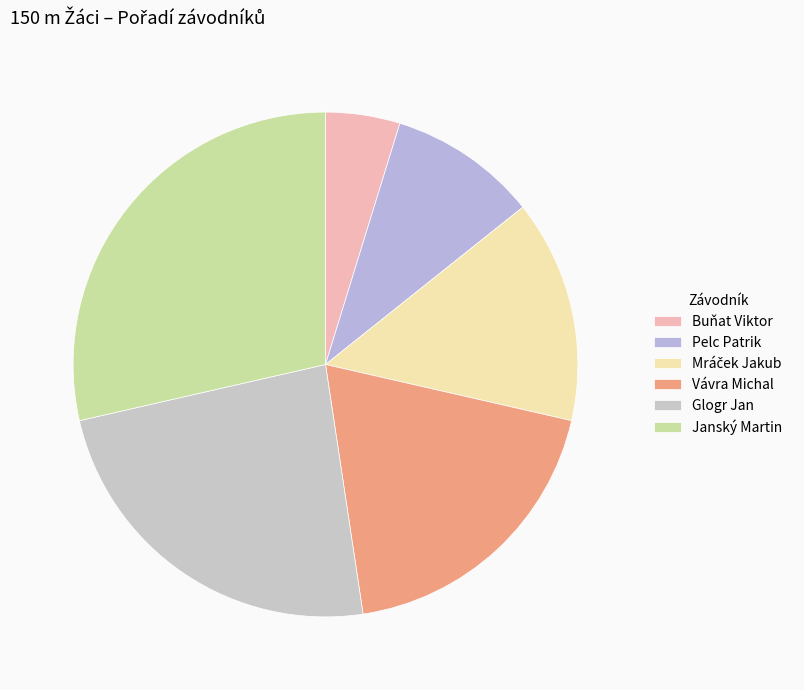

How many segments does this pie chart have?

6